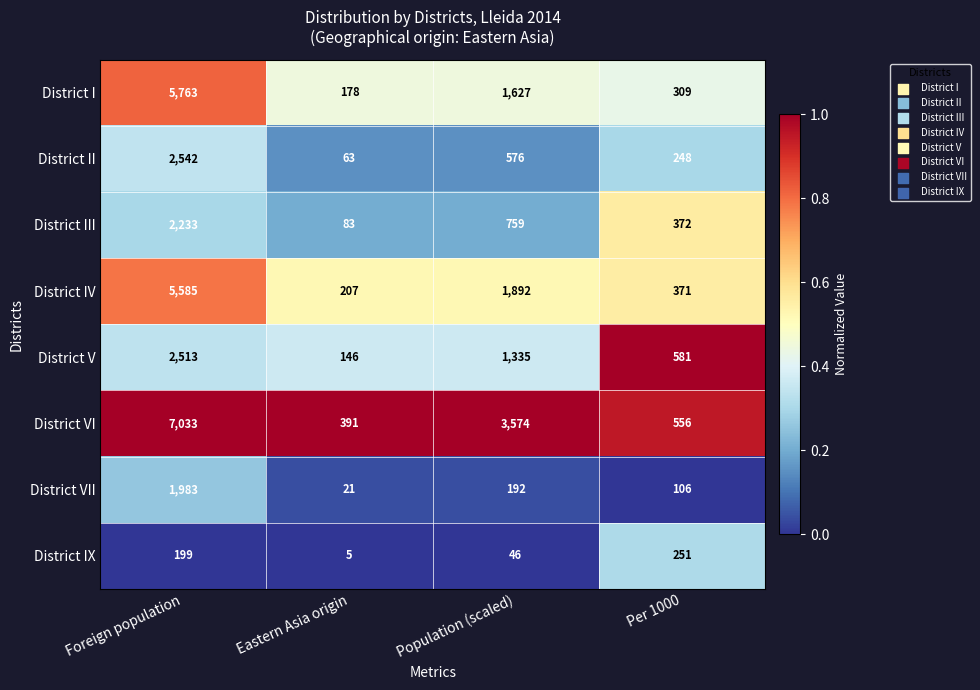

What is the maximum value shown in the chart?

7033